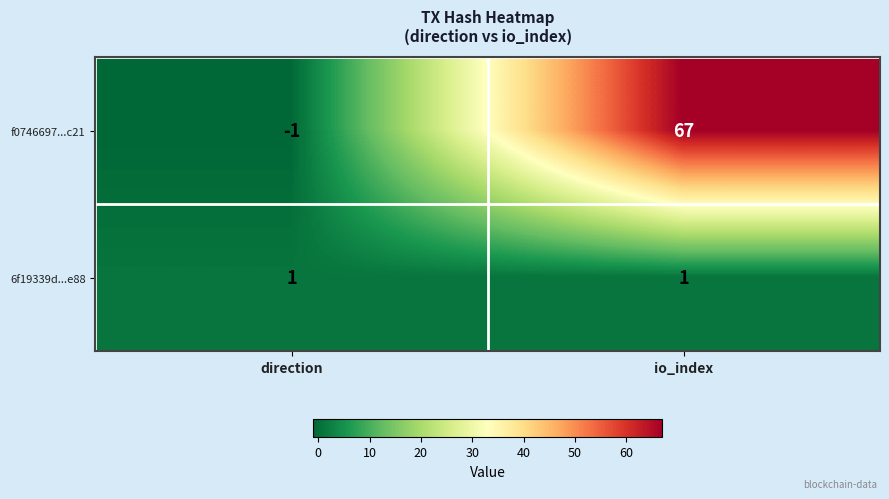

What is the difference between the f0746697...c21 values at io_index and direction?

68